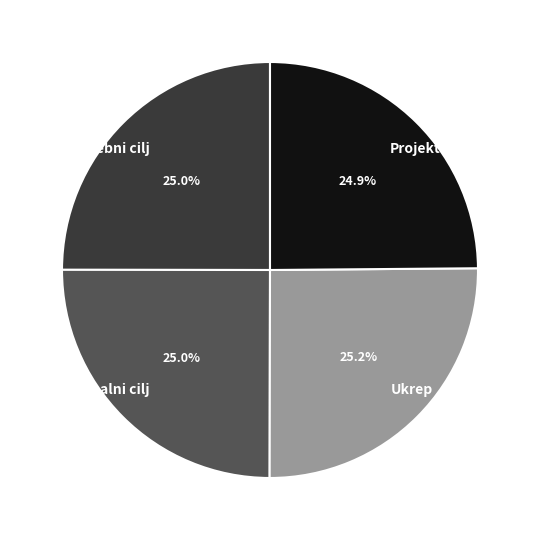

What is the ratio of the value at Ukrep to the value at Posebni cilj?

1.0